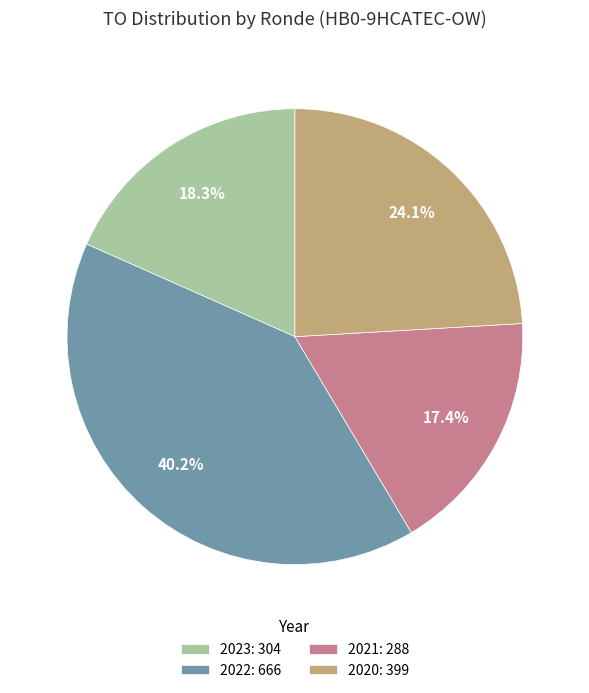

How many slices are in this pie chart?

4